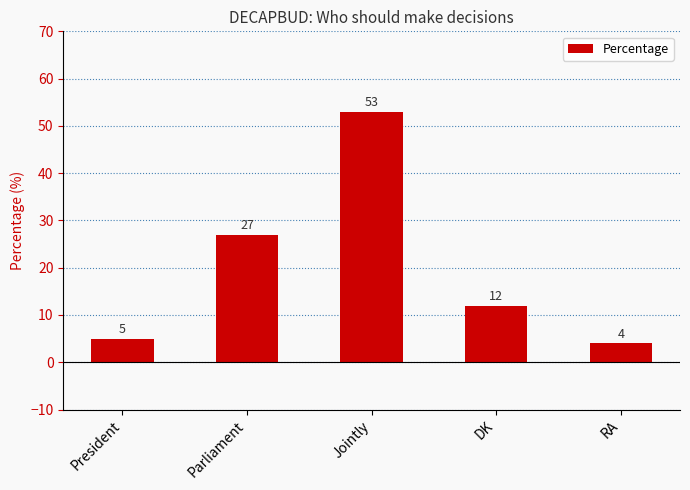

How many categories are shown in the chart?

5